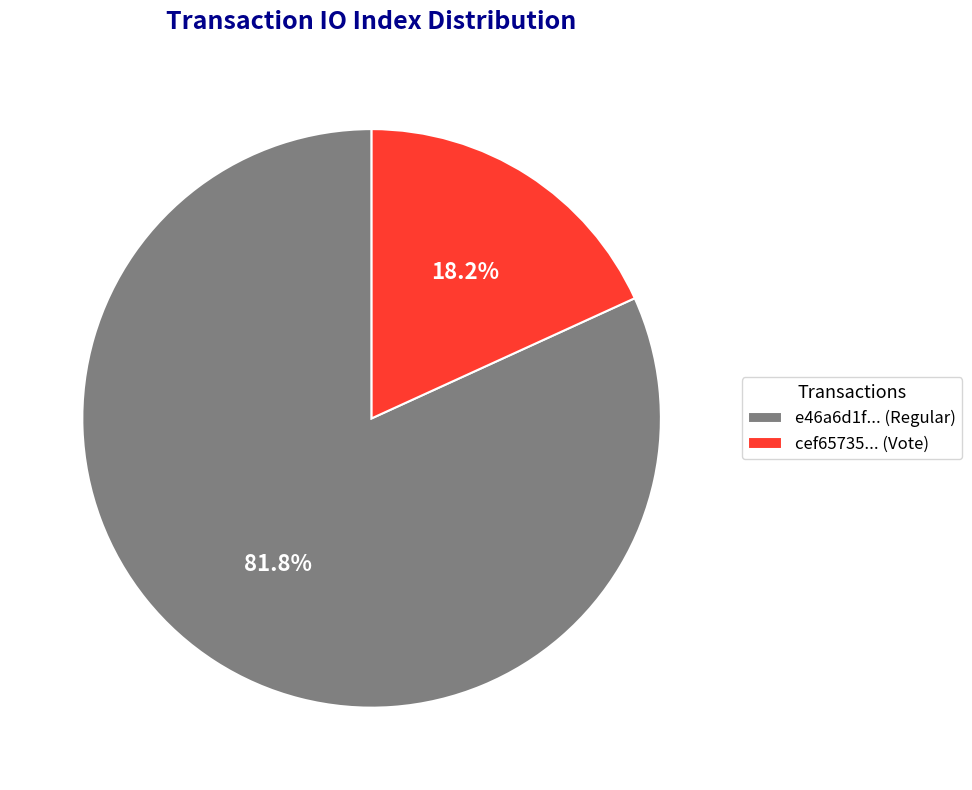

Rank the categories by value from lowest to highest.

cef65735... (Vote), e46a6d1f... (Regular)